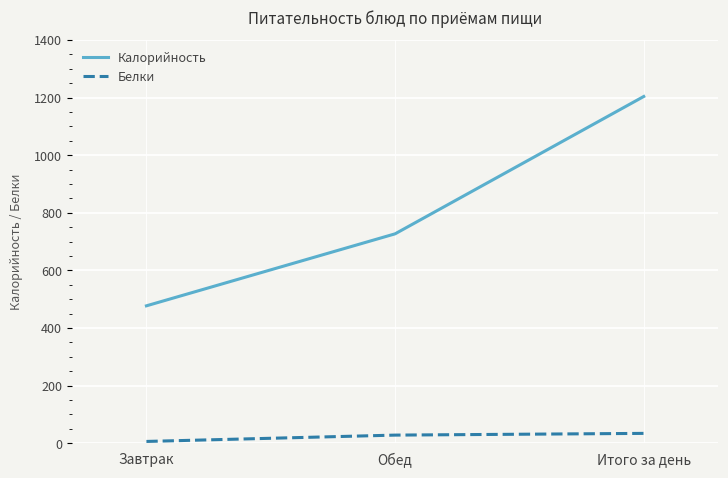

At how many categories does at least one series exceed 914?

1